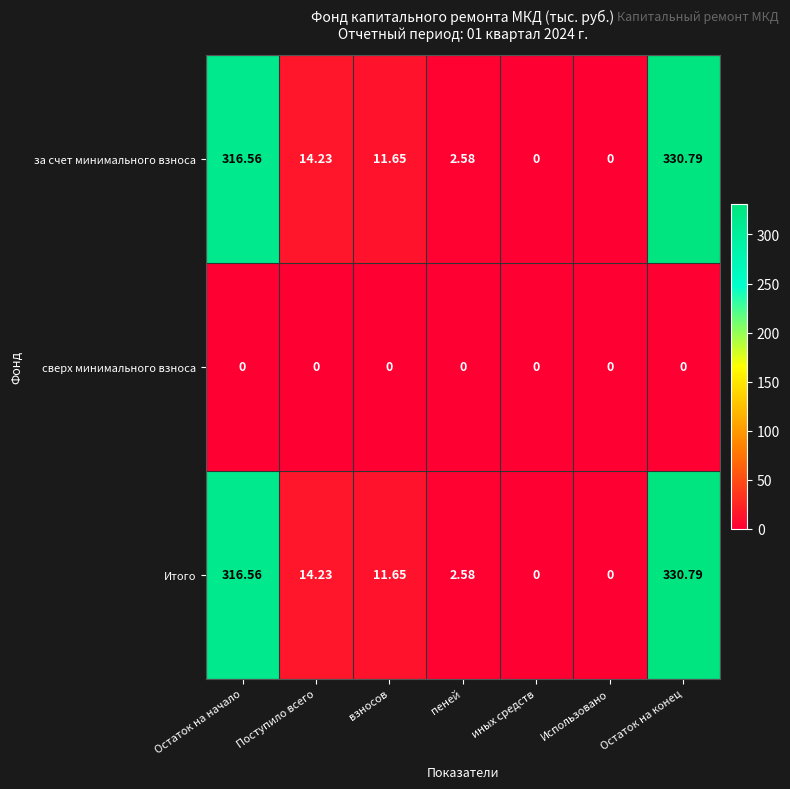

At how many categories does at least one series exceed 19?

2